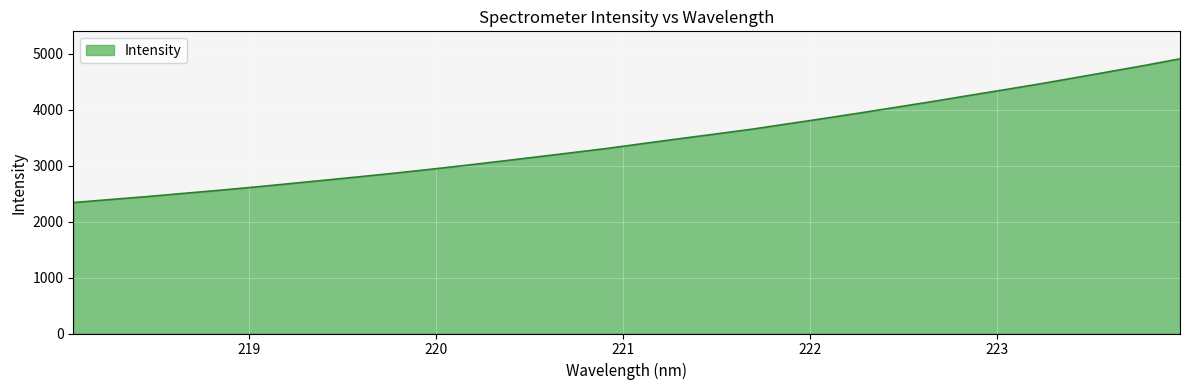

What is the difference between the maximum and minimum values?

2570.6